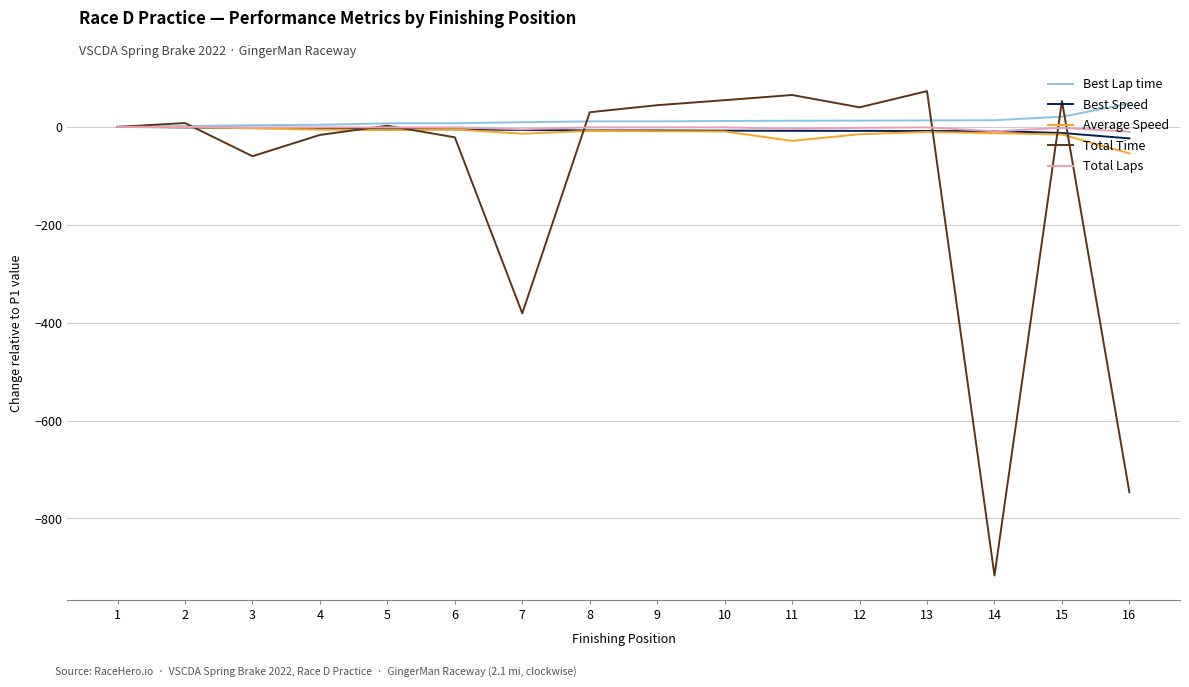

What is the greatest value displayed?

73.0